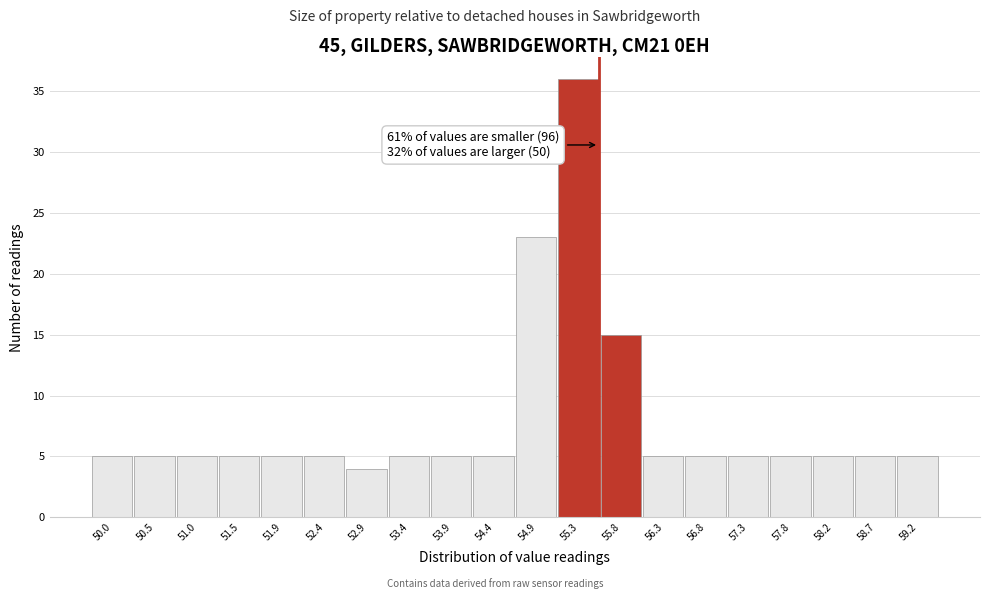

Reading left to right, what are all the values shown in this chart?

5	5	5	5	5	5	4	5	5	5	23	36	15	5	5	5	5	5	5	5